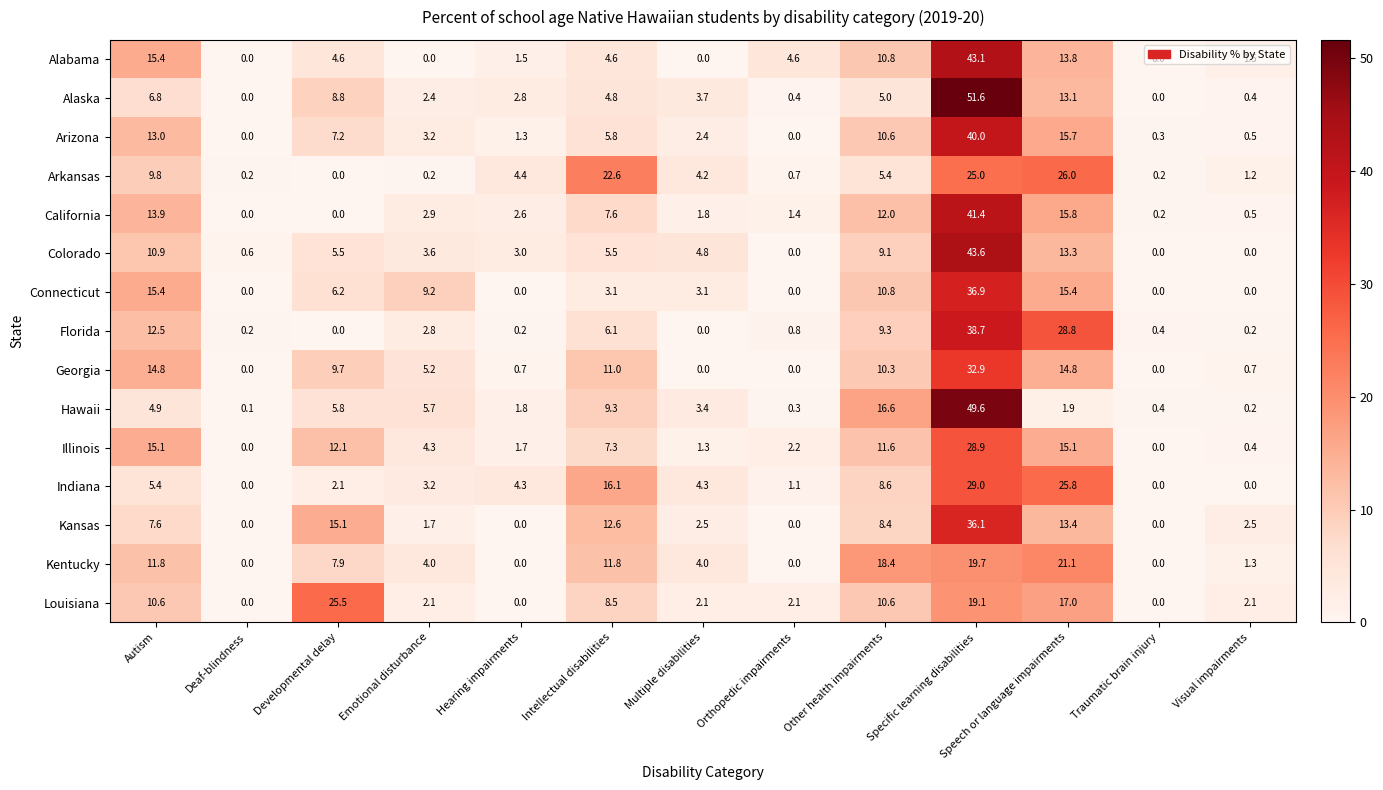

The value of Hawaii at Hearing impairments is 0.5. True or false?

False